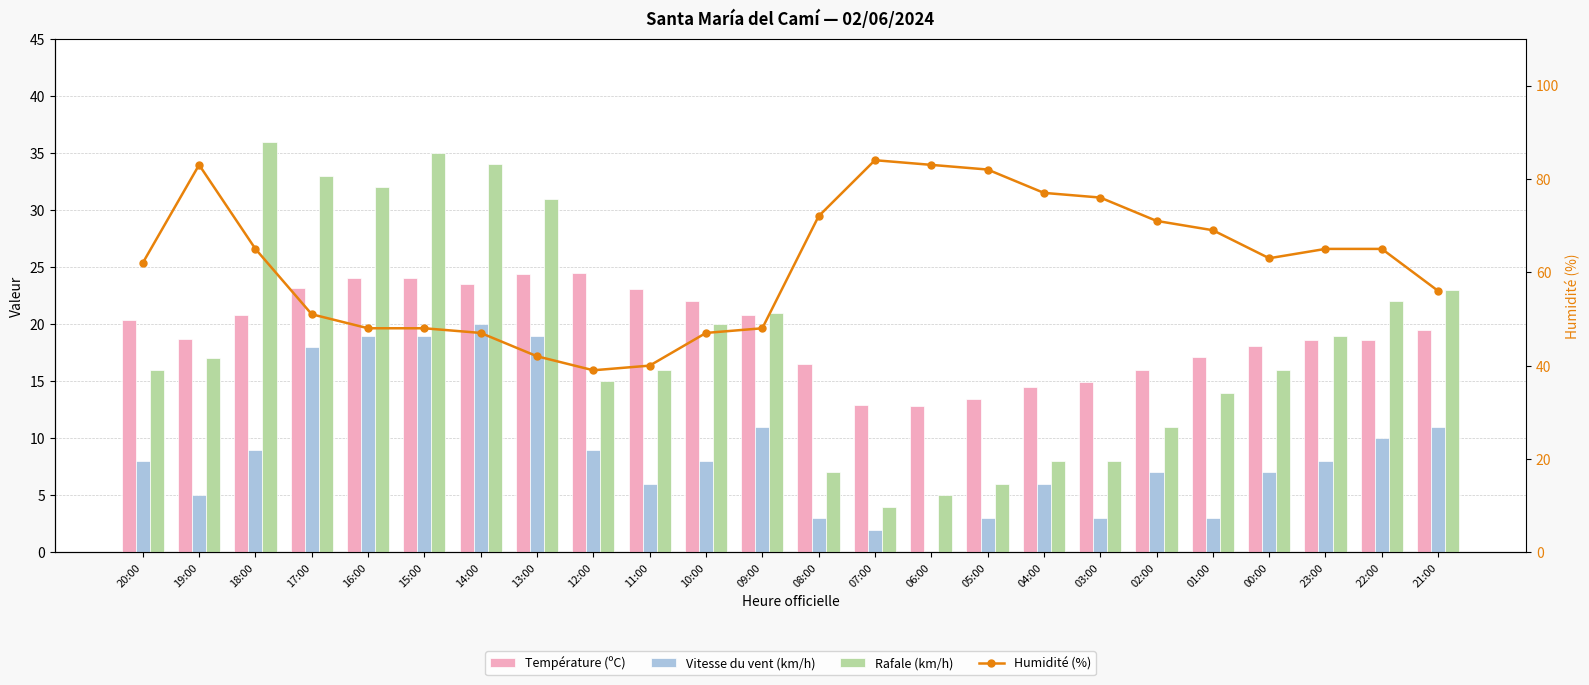

Reading right to left, transcribe all the data shown in this chart.

Température (ºC): 19.5	18.6	18.6	18.1	17.1	16.0	14.9	14.5	13.4	12.8	12.9	16.5	20.8	22.0	23.1	24.5	24.4	23.5	24.0	24.0	23.2	20.8	18.7	20.4
Vitesse du vent (km/h): 11.0	10.0	8.0	7.0	3.0	7.0	3.0	6.0	3.0	0.0	2.0	3.0	11.0	8.0	6.0	9.0	19.0	20.0	19.0	19.0	18.0	9.0	5.0	8.0
Rafale (km/h): 23.0	22.0	19.0	16.0	14.0	11.0	8.0	8.0	6.0	5.0	4.0	7.0	21.0	20.0	16.0	15.0	31.0	34.0	35.0	32.0	33.0	36.0	17.0	16.0
Humidité (%): 56.0	65.0	65.0	63.0	69.0	71.0	76.0	77.0	82.0	83.0	84.0	72.0	48.0	47.0	40.0	39.0	42.0	47.0	48.0	48.0	51.0	65.0	83.0	62.0